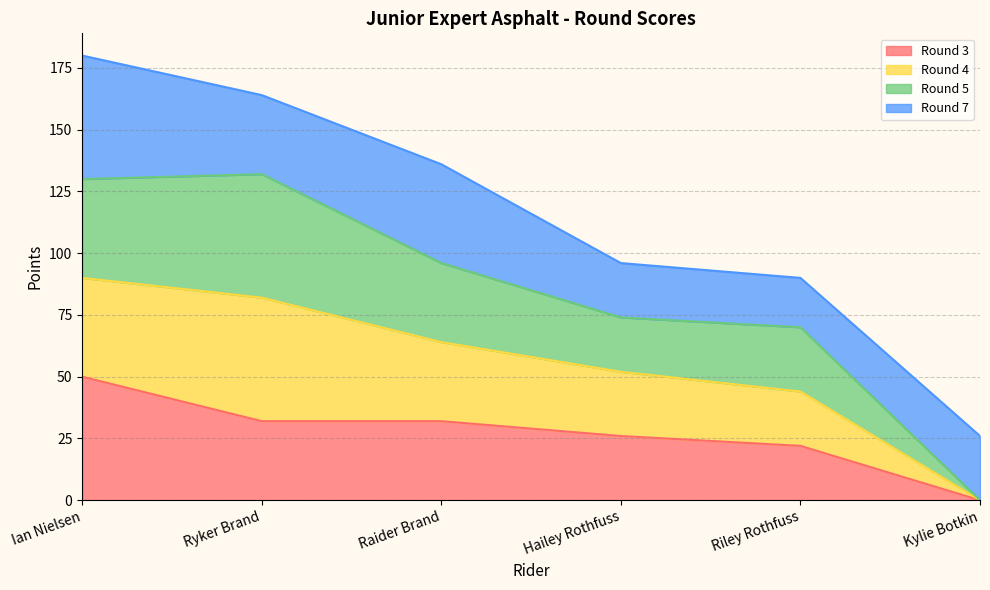

The Round 3 series shows -21 at Kylie Botkin. True or false?

False